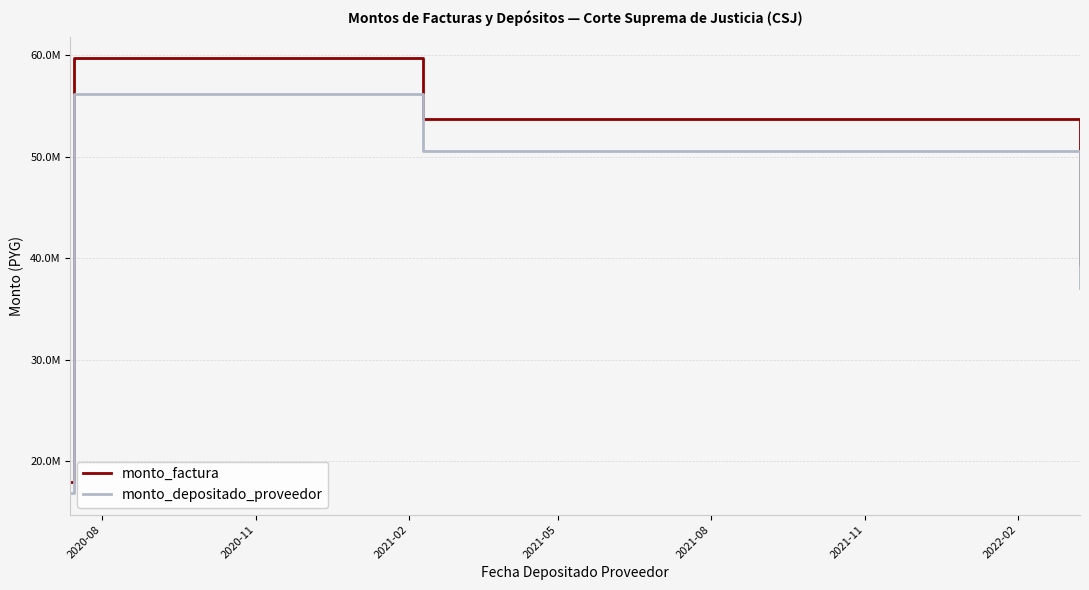

What is the value of the monto_depositado_proveedor point at the 13th from the left?

50597037